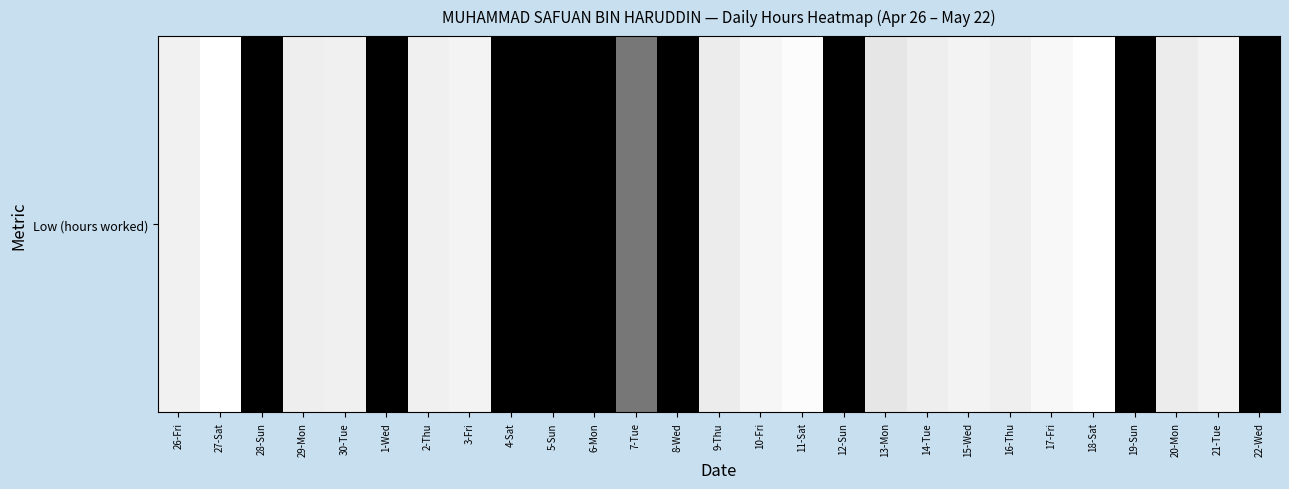

What is the change in value from 26-Fri to 28-Sun?

-8.9